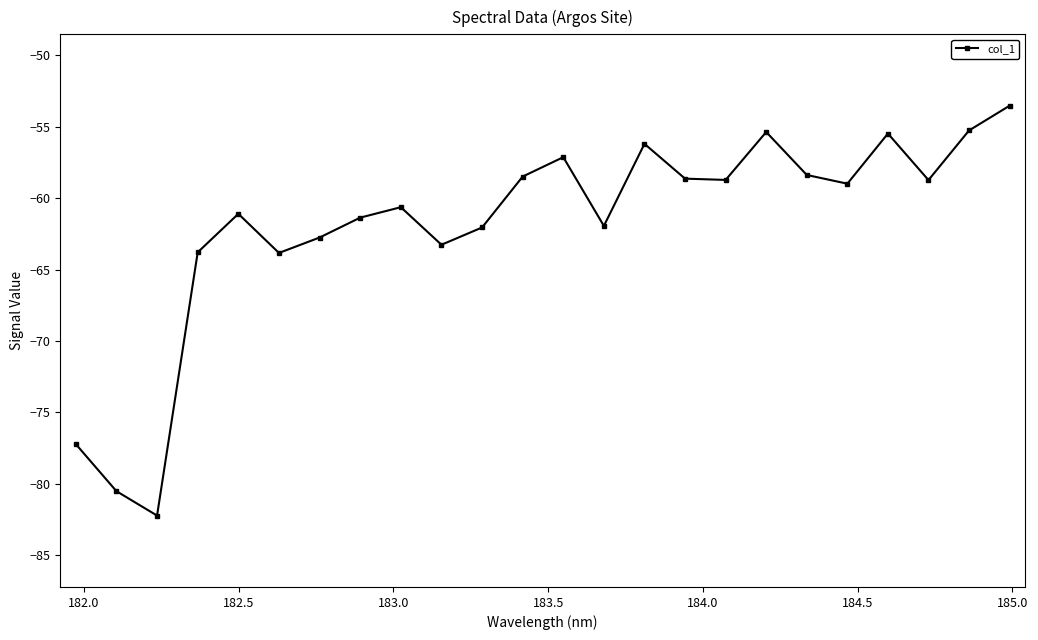

What is the greatest value displayed?

-53.5